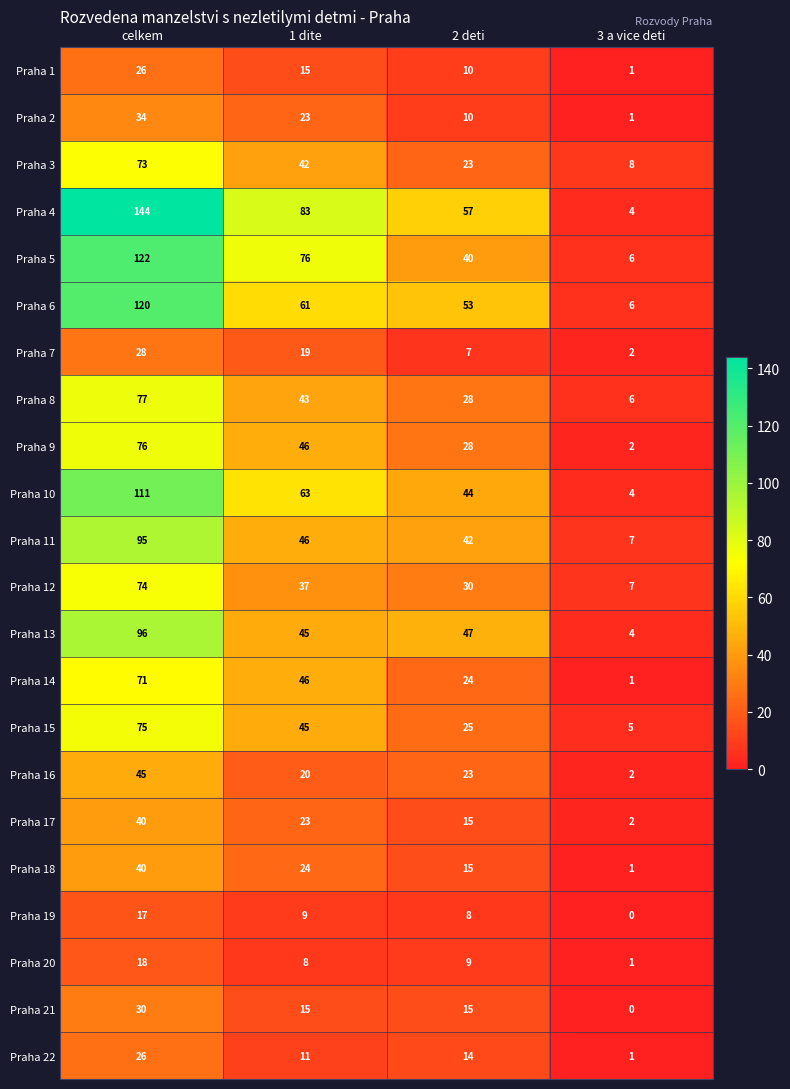

How many distinct data groups are displayed?

22